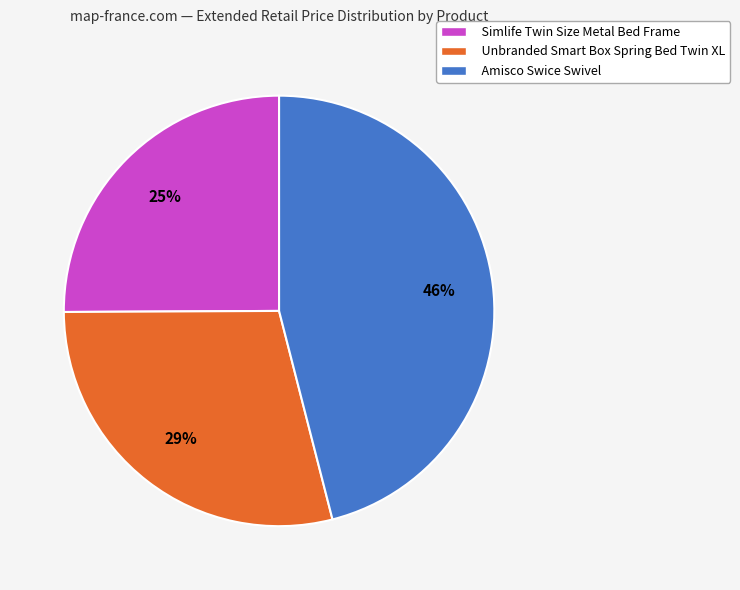

Is the sum of Amisco Swice Swivel and Unbranded Smart Box Spring Bed Twin XL greater than half?

Yes